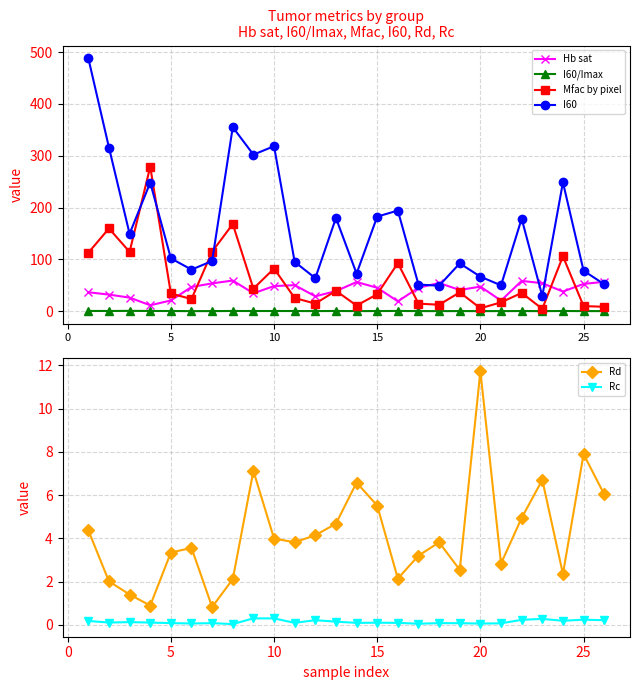

Which series has the widest spread of values?

I60